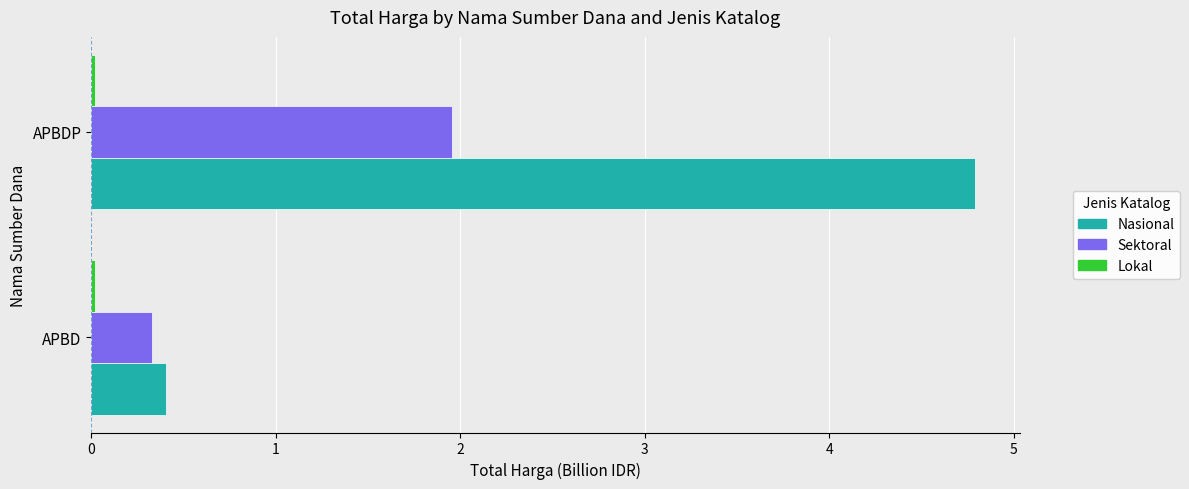

How many data points does each series have?

2